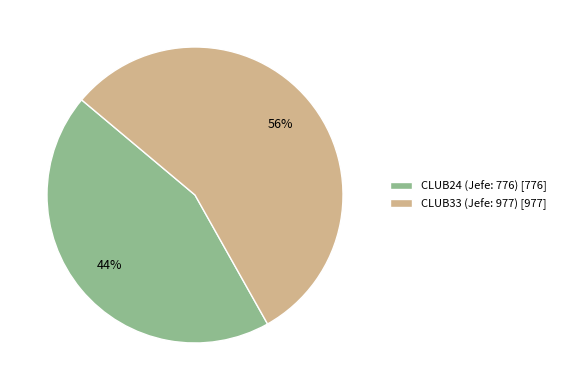

What is the ratio of the value at CLUB24 (Jefe: 776) [776] to the value at CLUB33 (Jefe: 977) [977]?

0.8